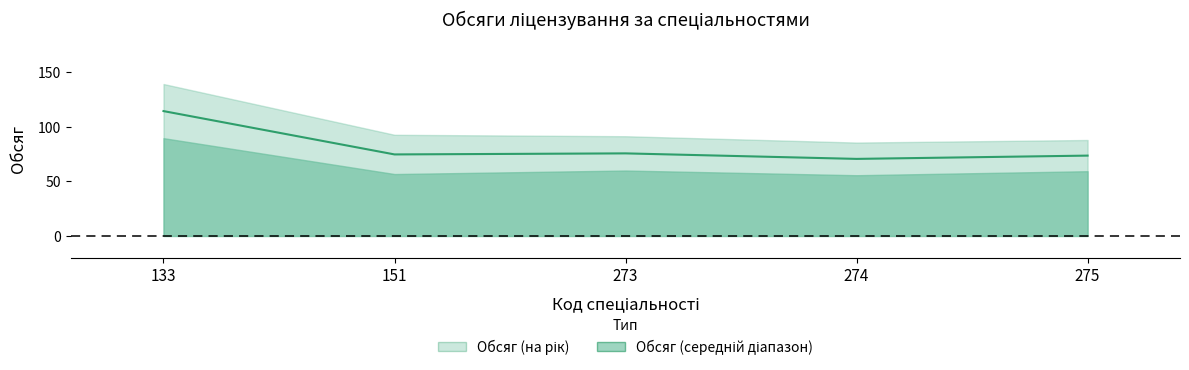

What is the difference between the values at 273 and 275?

2.0